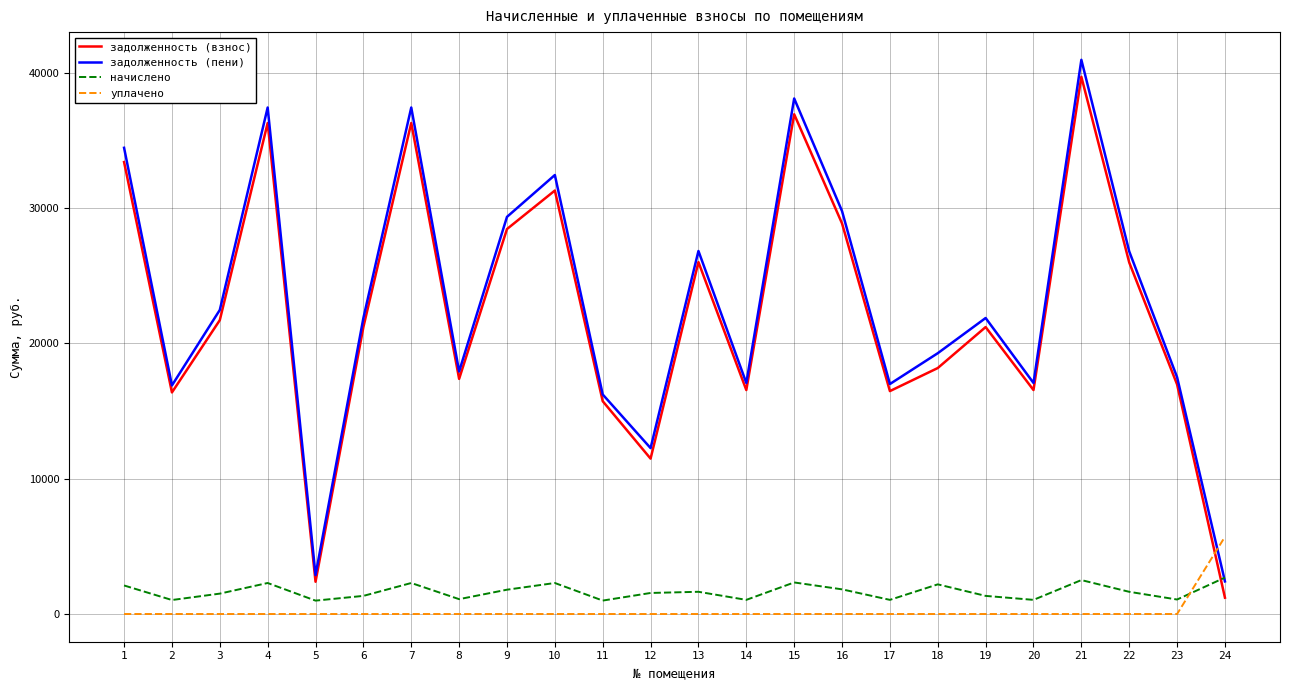

Is the value of уплачено at 7 greater than the value of задолженность (взнос) at 3?

No